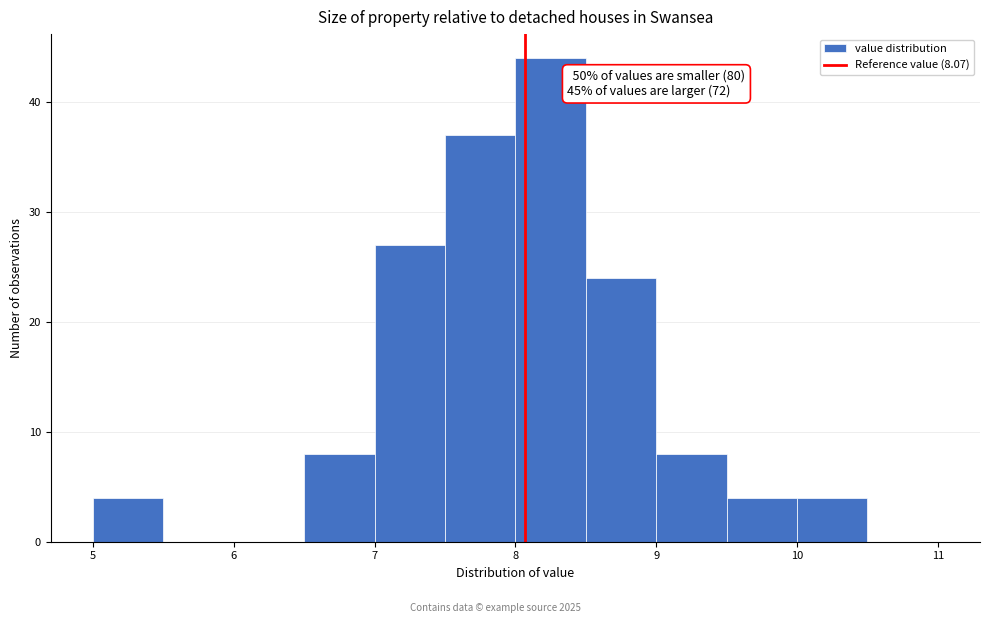

Which range on the x-axis has the tallest bar?

8.0 to 8.5